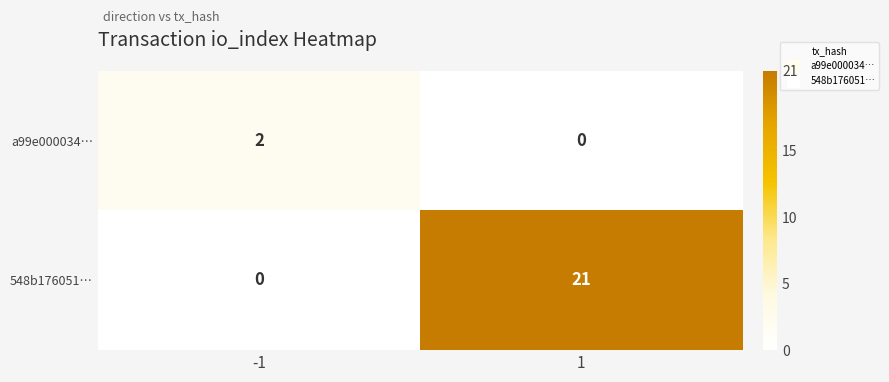

What is the total value across all series at 1?

21